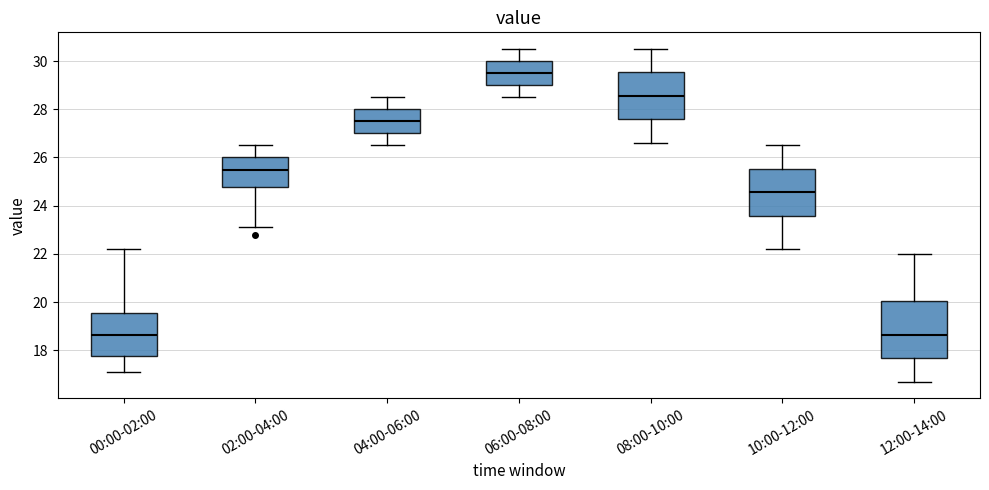

Where does the lower whisker of the box for 02:00-04:00 end on the y-axis? The values are not printed on the chart, so give them approximately, as read against the axis.

23.2